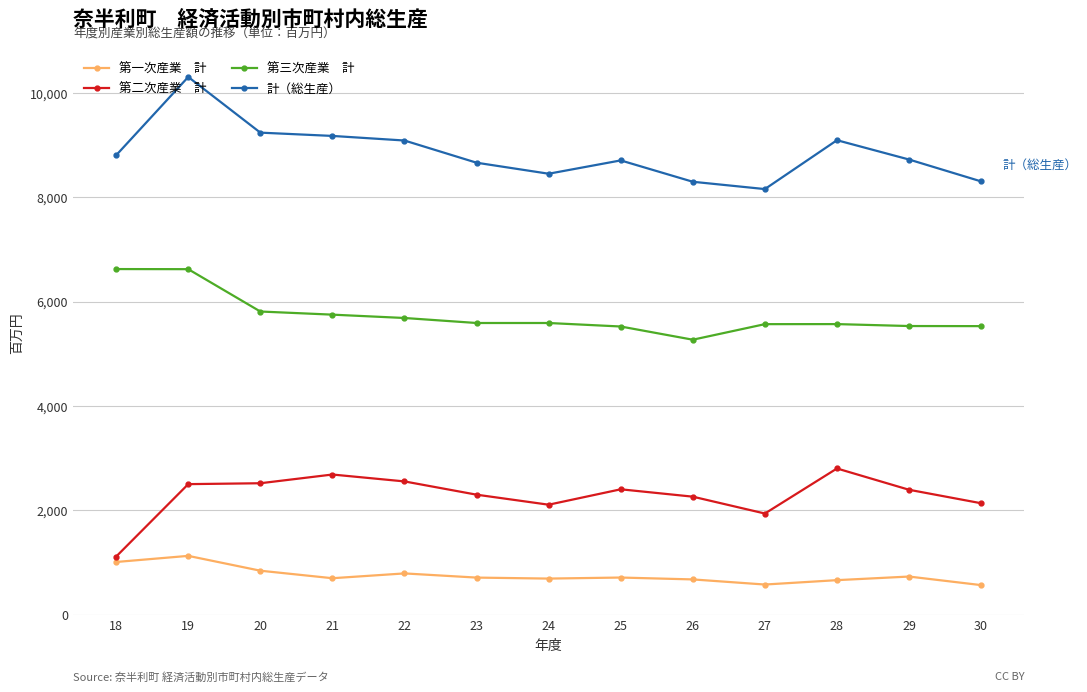

What is the total value across all series at 27?

16245